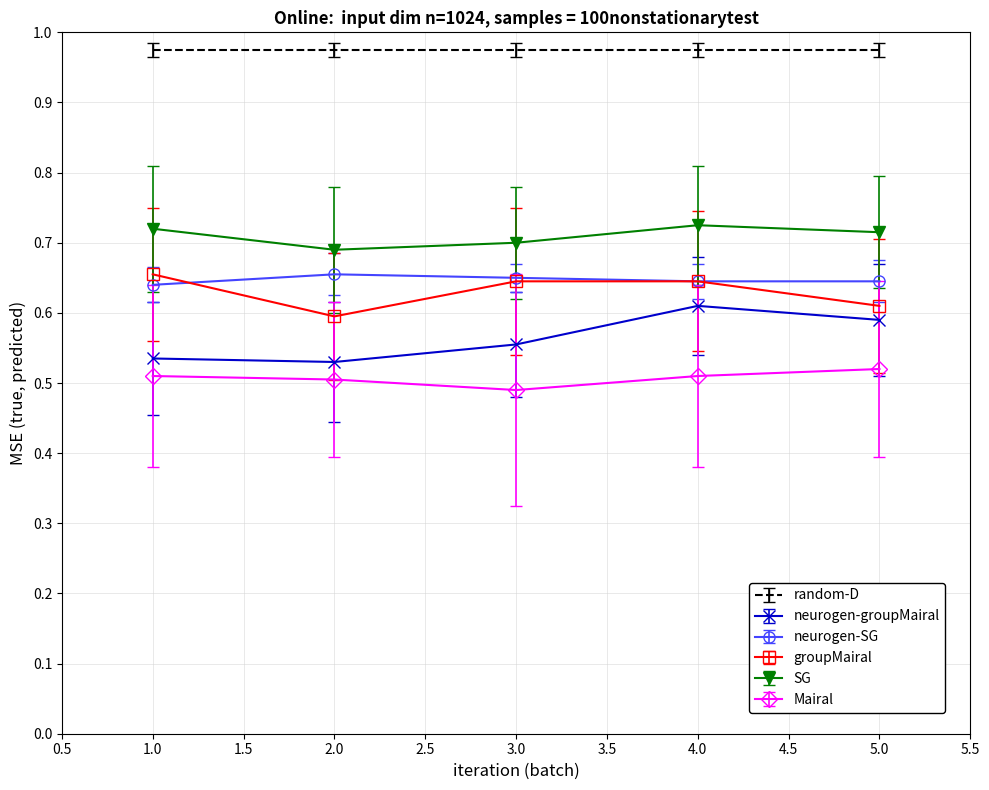

How many lines are shown in the chart?

6